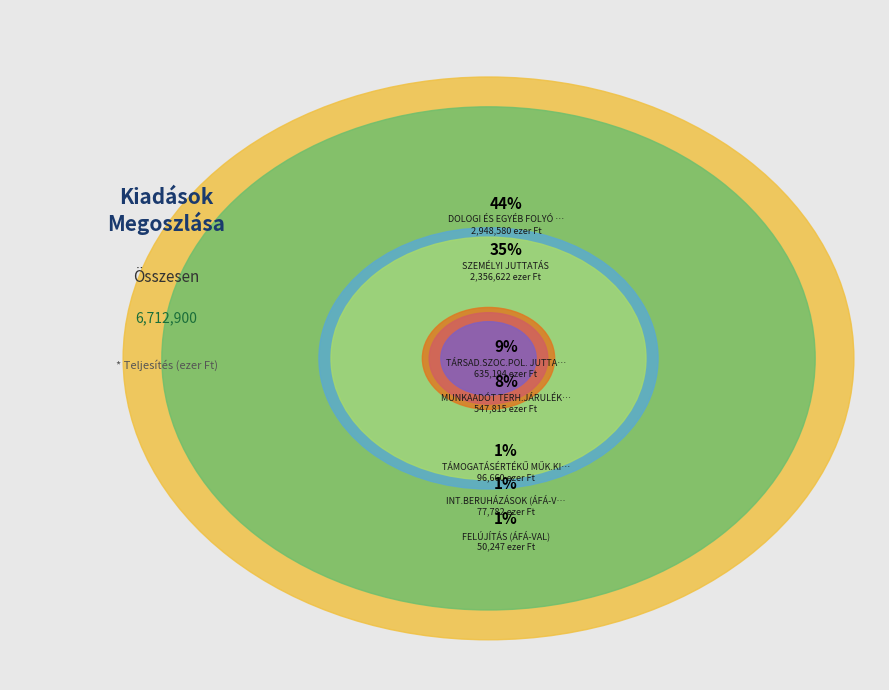

To the nearest percent, what percentage of the pie is MUNKAADÓT TERH.JÁRULÉKOK?

8%